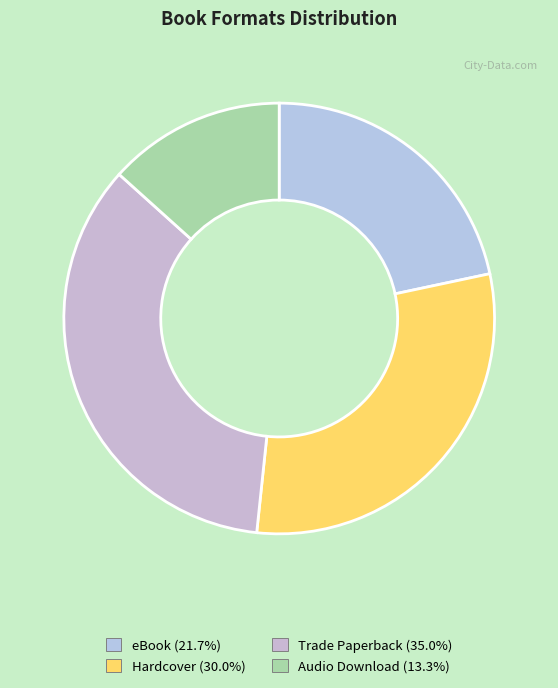

Combined, what portion of the pie is Audio Download and Trade Paperback?

48.3%